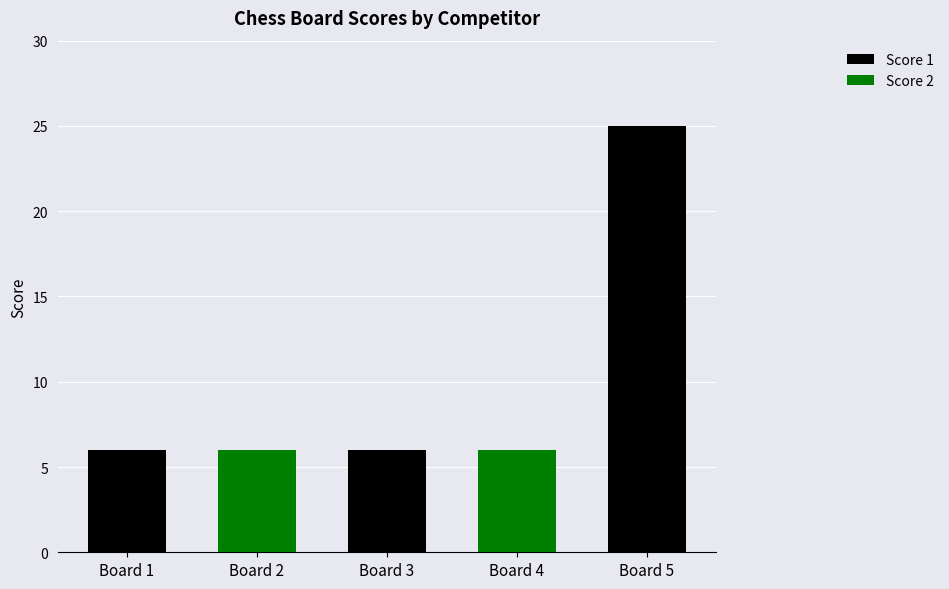

The value of Score 1 at Board 1 is 9. True or false?

False